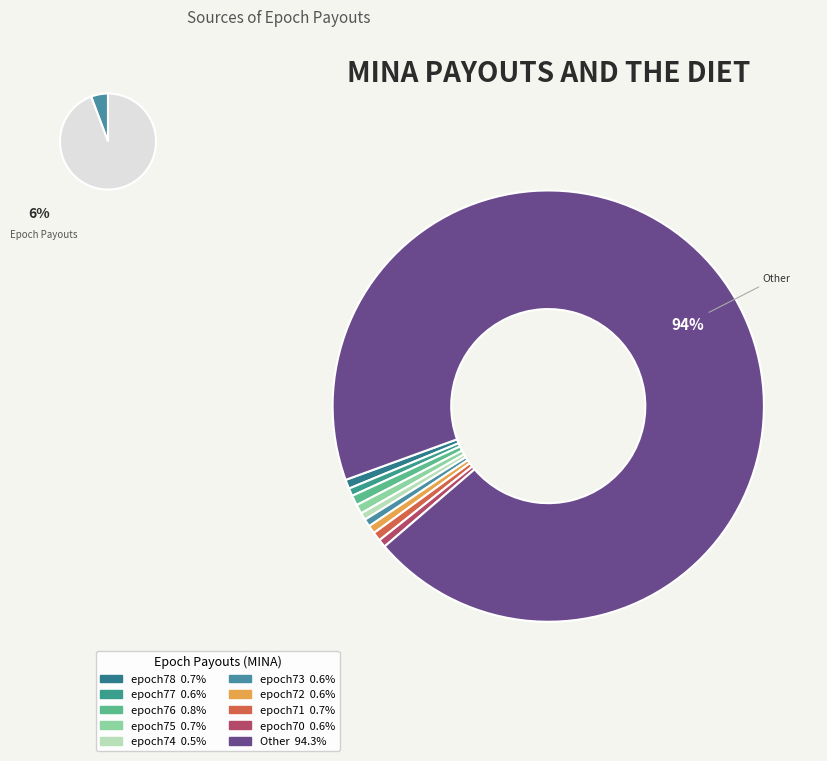

Does epoch70 account for over 50% of the chart?

No